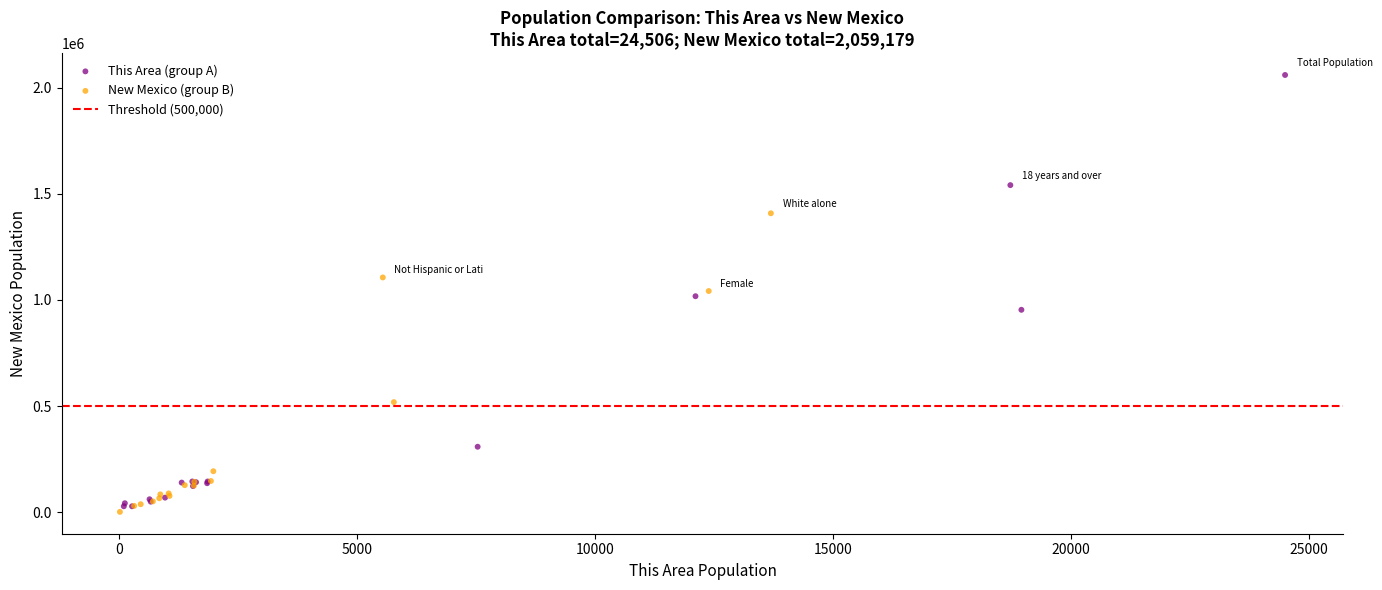

Which series has the largest Y range (max minus min)?

This Area (group A)